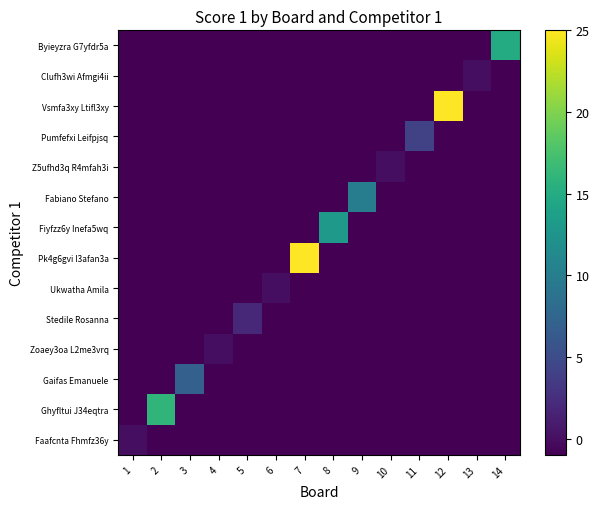

Which category has the highest value in the Fabiano Stefano series?

9